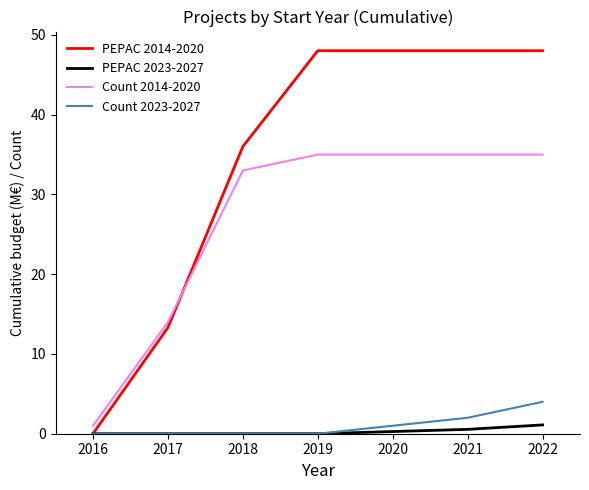

Which category has the lowest value in the Count 2014-2020 series?

2016